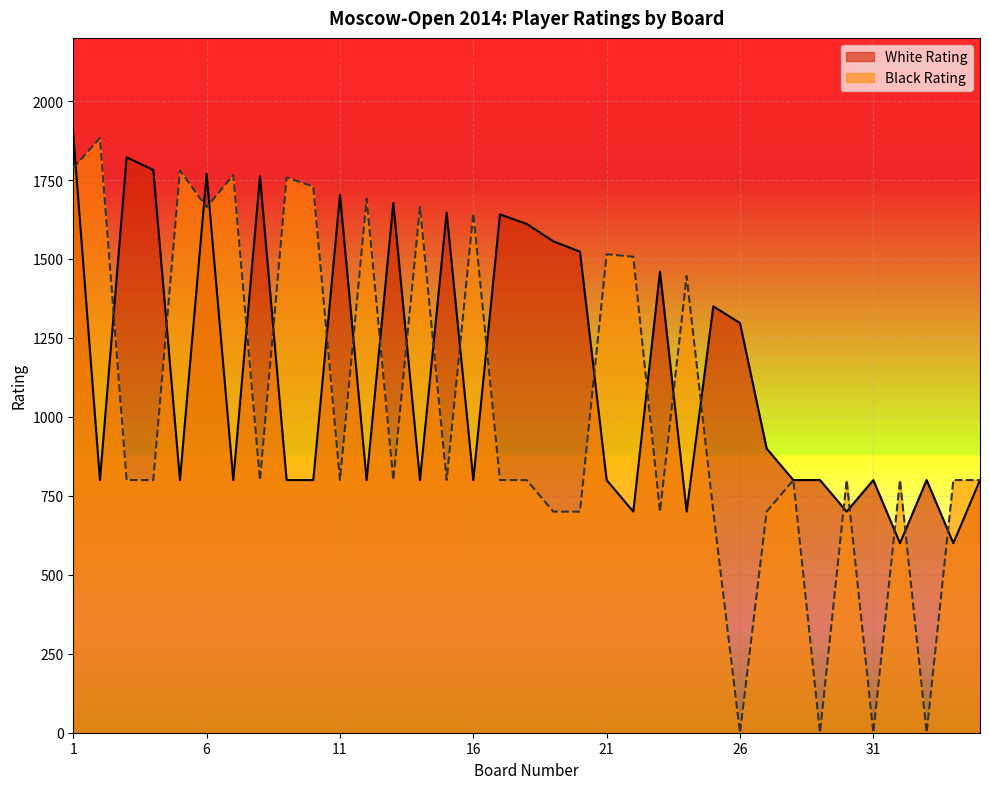

Is it true that White Rating equals 1611 at 18?

True